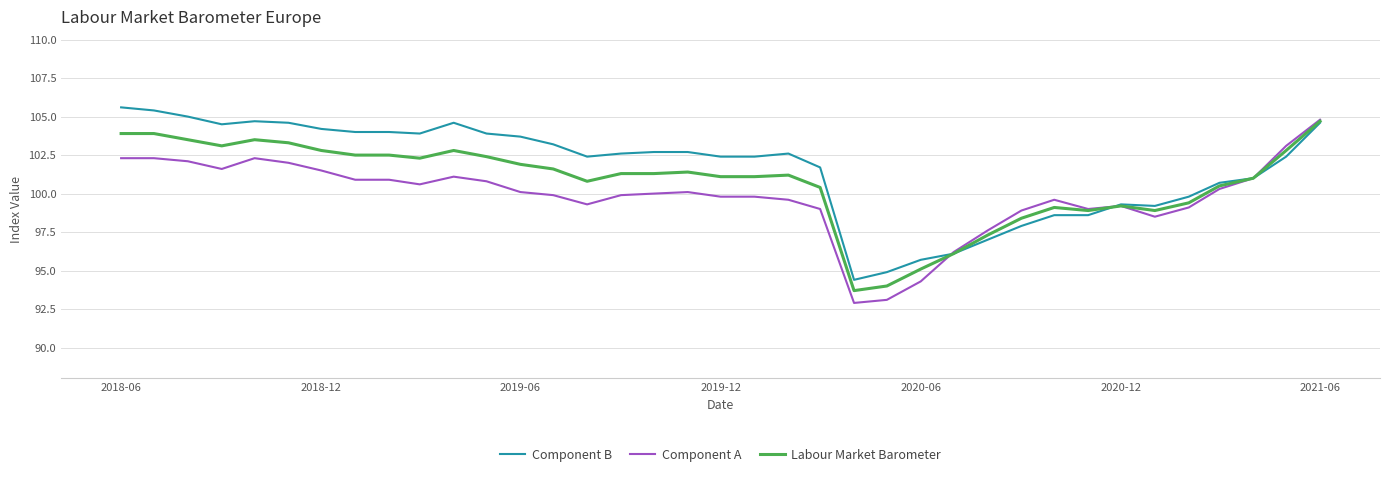

What is the greatest value displayed?

105.6